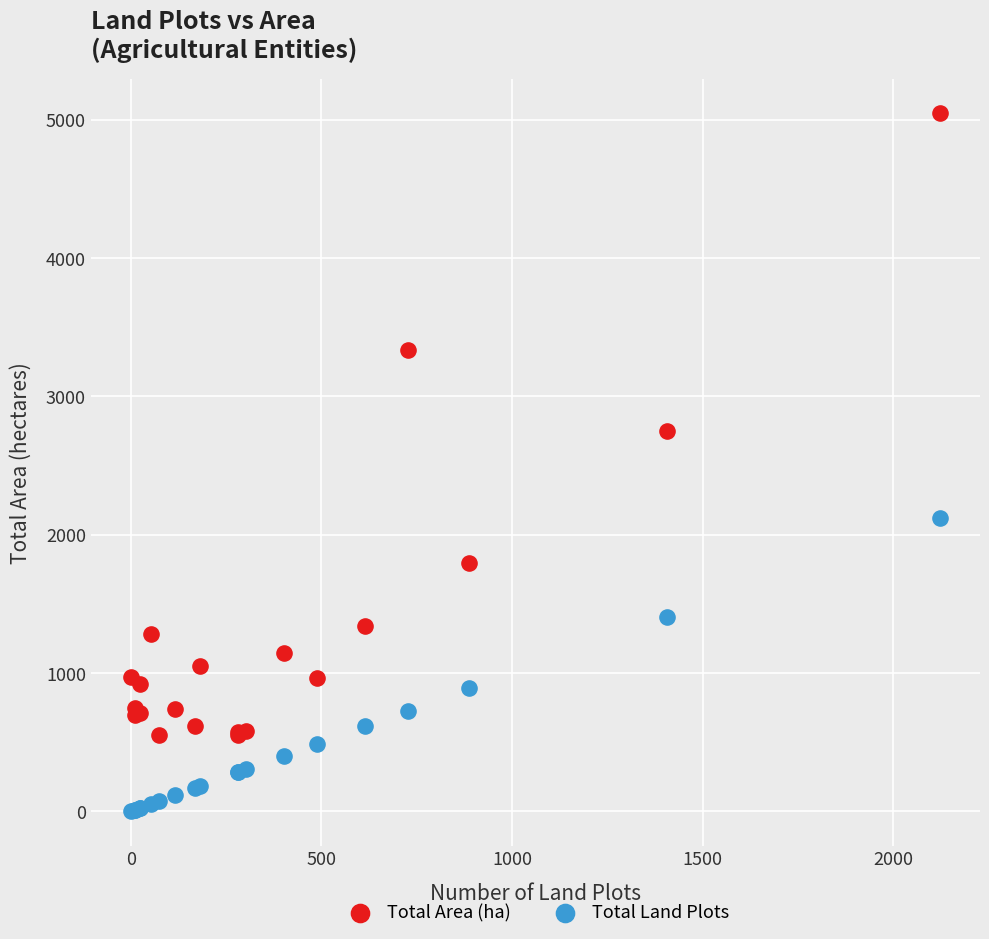

Across all series, what Y value is closest to 2523?

2750.5